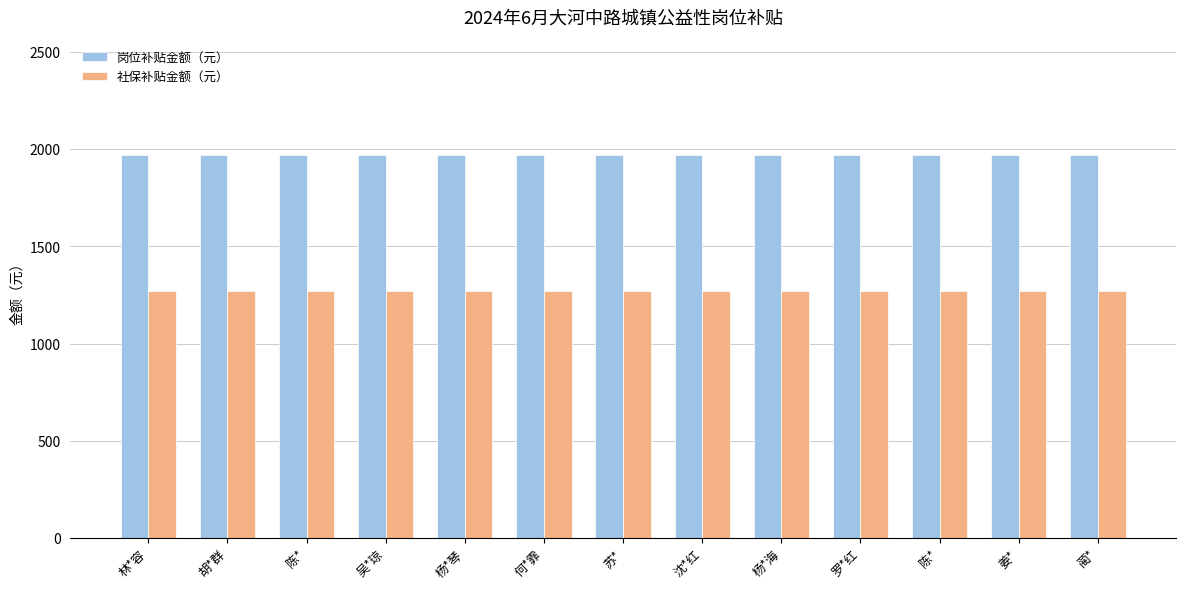

How many bars are there in total?

26